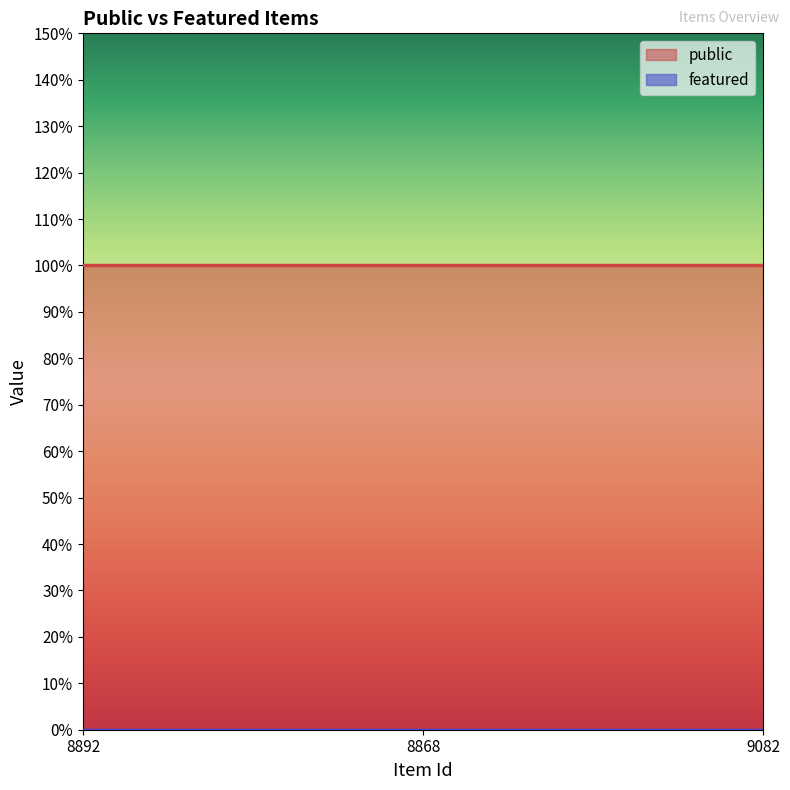

What is the greatest value displayed?

1